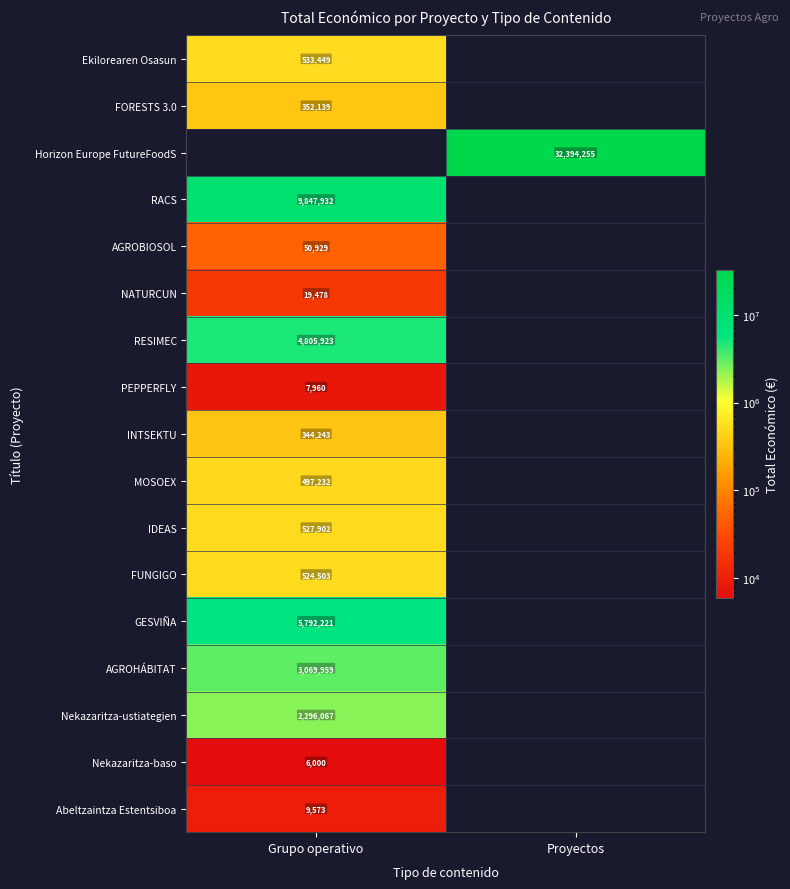

What is the spread (max minus min) of values at Proyectos?

32394255